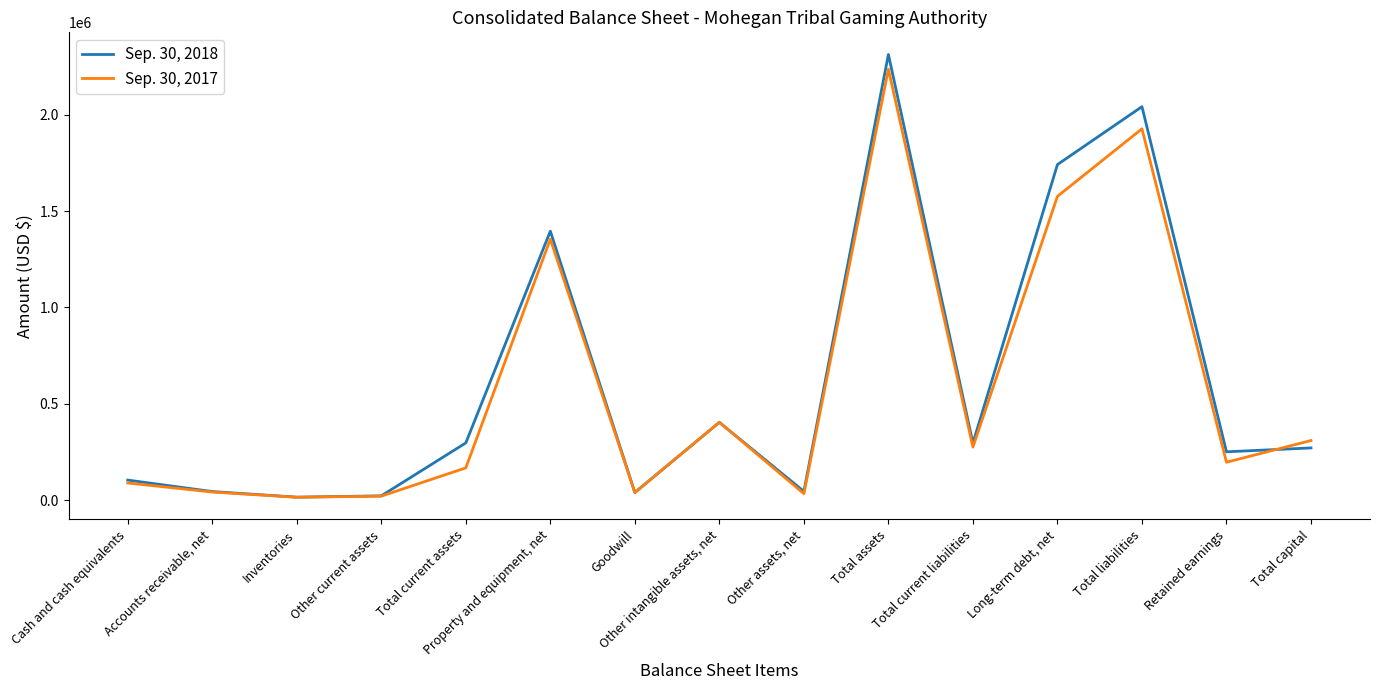

What is the greatest value displayed?

2312119